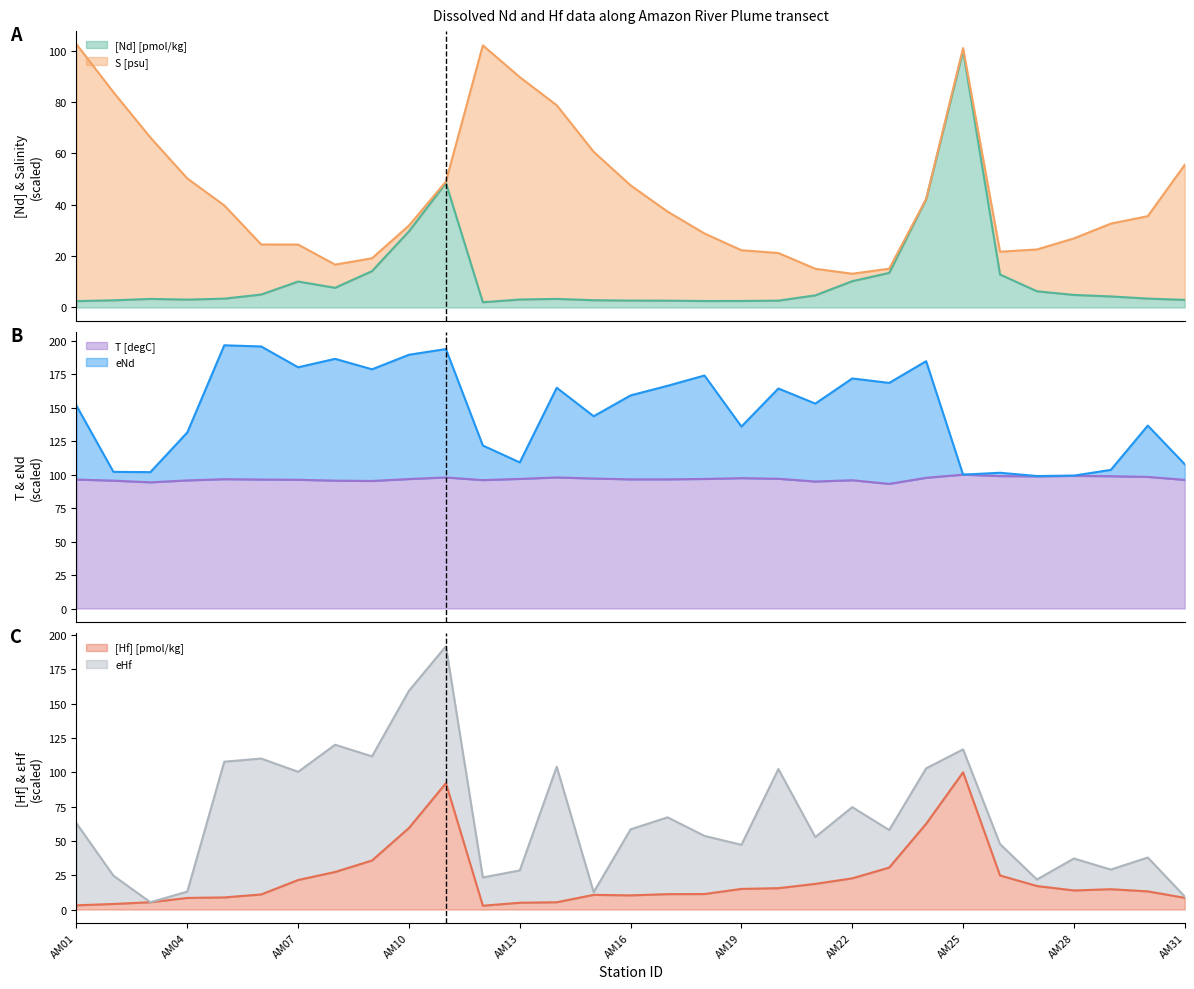

Does the chart display data point markers on the line(s)?

No